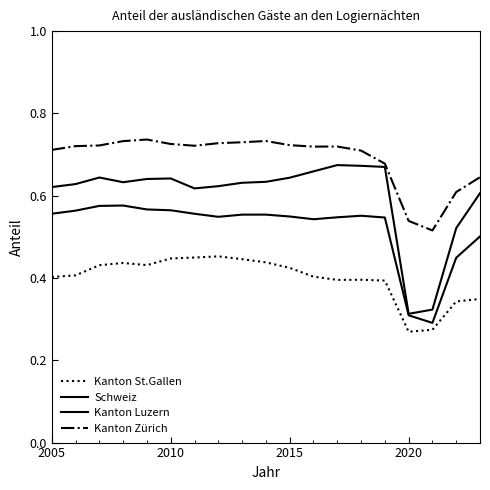

How many lines are shown in the chart?

4